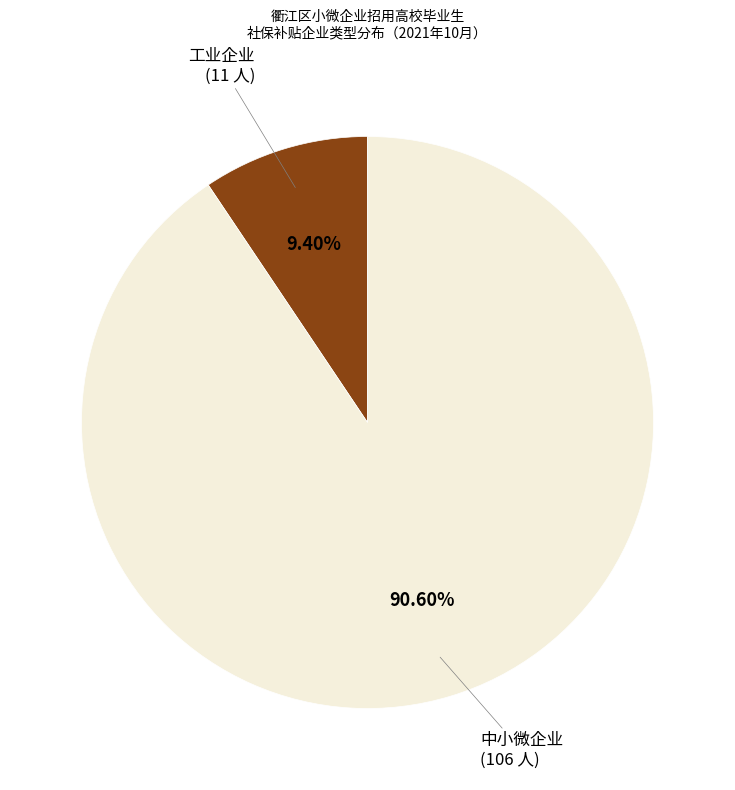

To the nearest percent, what portion does 中小微企业 represent?

91%